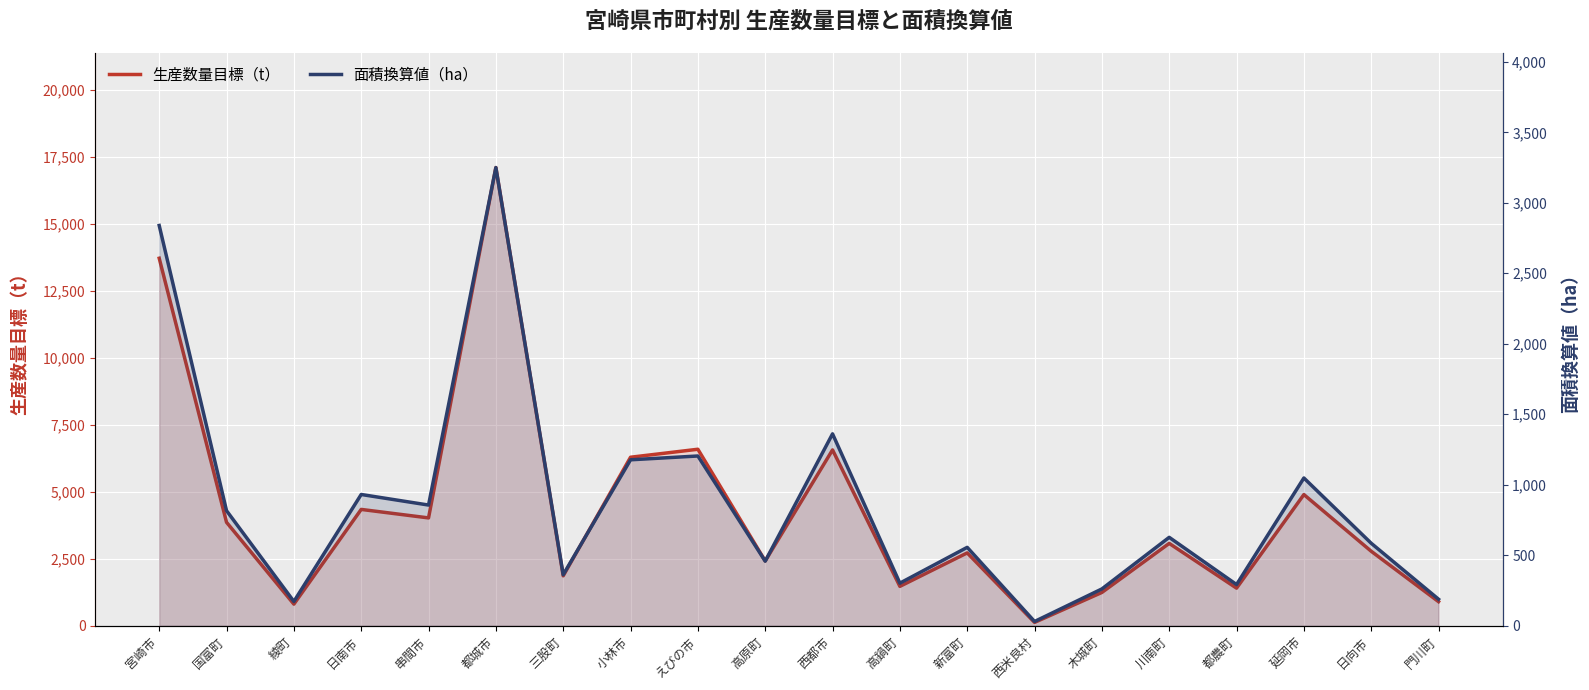

At えびの市, list the series in order from smallest to largest.

面積換算値（ha）, 生産数量目標（t）